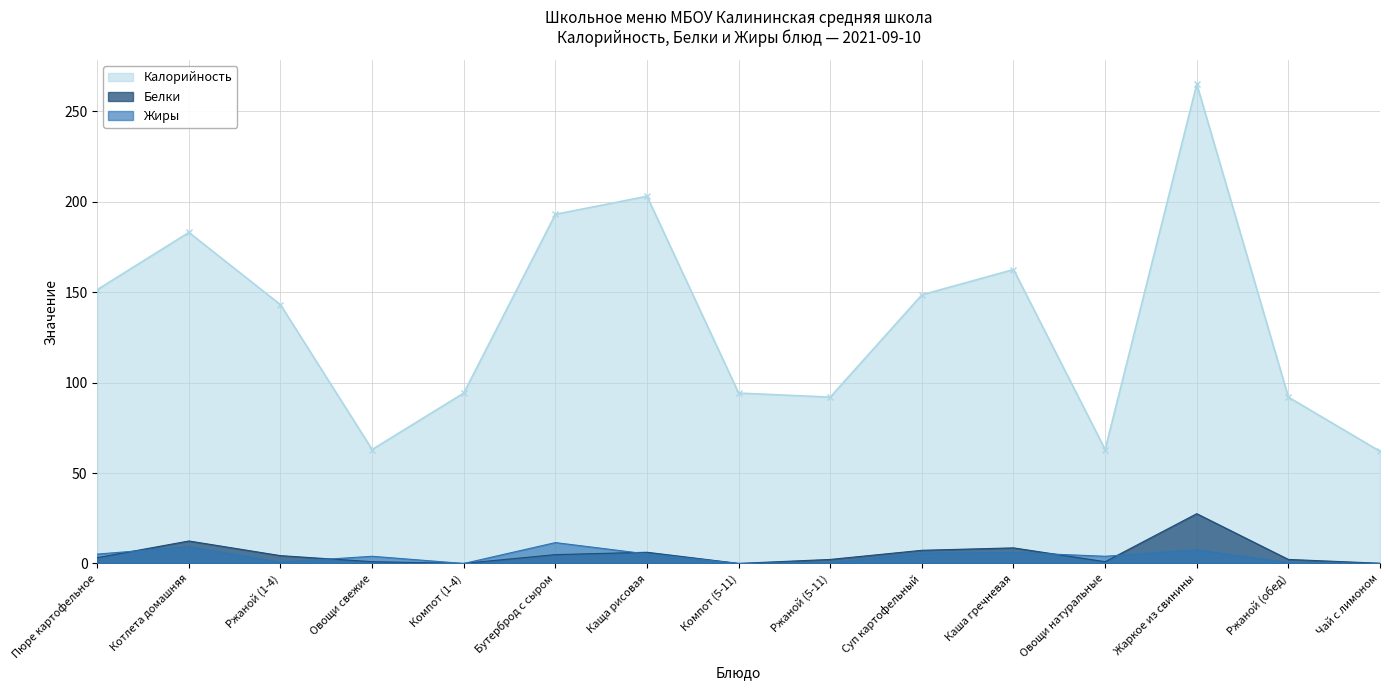

How many data points in Белки are above 3?

8